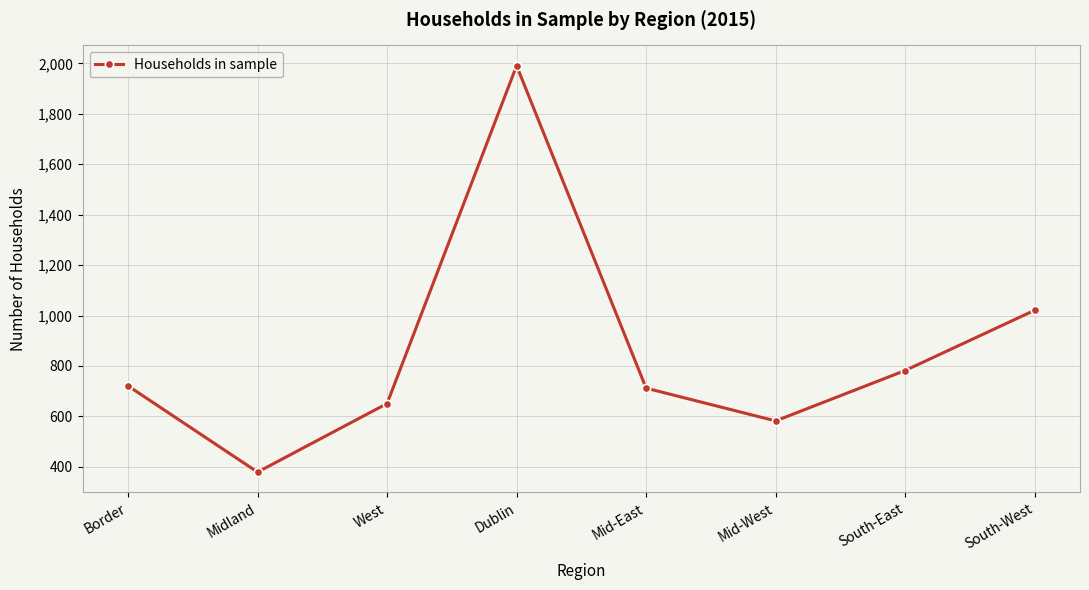

Which category has the highest value across all series?

Dublin